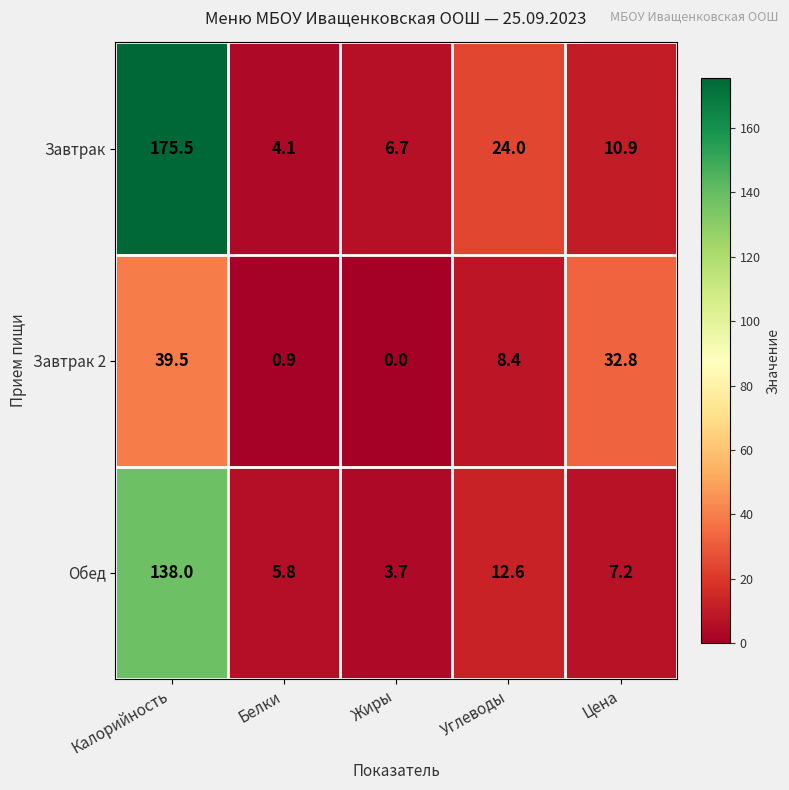

Which series has the largest total across all categories?

Завтрак